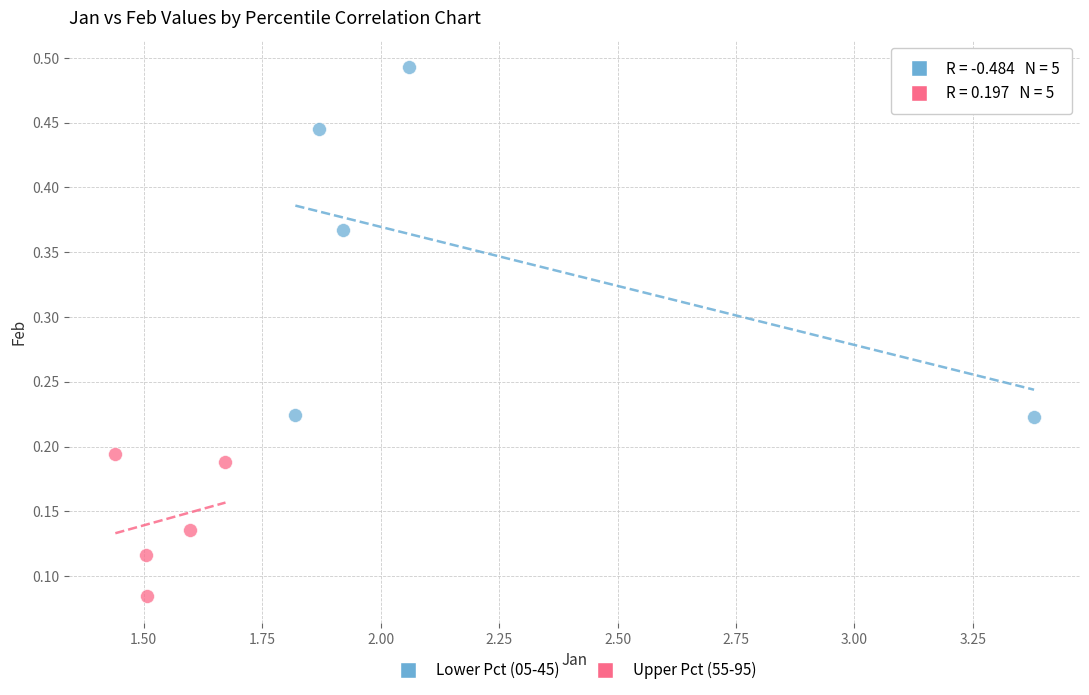

Which series has the widest spread of Y values?

Lower Pct (05-45)